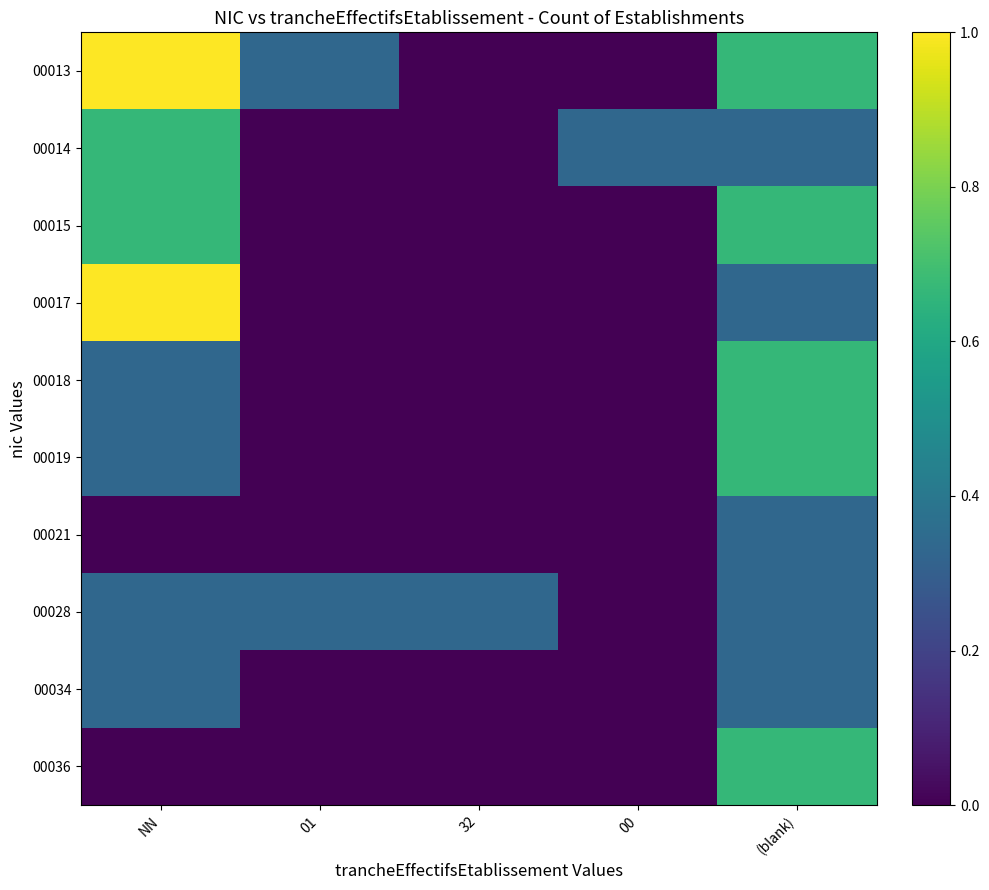

Reading right to left, list all the values displayed in this chart.

00013: (blank)=0.7	00=0.0	32=0.0	01=0.3	NN=1.0
00014: (blank)=0.3	00=0.3	32=0.0	01=0.0	NN=0.7
00015: (blank)=0.7	00=0.0	32=0.0	01=0.0	NN=0.7
00017: (blank)=0.3	00=0.0	32=0.0	01=0.0	NN=1.0
00018: (blank)=0.7	00=0.0	32=0.0	01=0.0	NN=0.3
00019: (blank)=0.7	00=0.0	32=0.0	01=0.0	NN=0.3
00021: (blank)=0.3	00=0.0	32=0.0	01=0.0	NN=0.0
00028: (blank)=0.3	00=0.0	32=0.3	01=0.3	NN=0.3
00034: (blank)=0.3	00=0.0	32=0.0	01=0.0	NN=0.3
00036: (blank)=0.7	00=0.0	32=0.0	01=0.0	NN=0.0